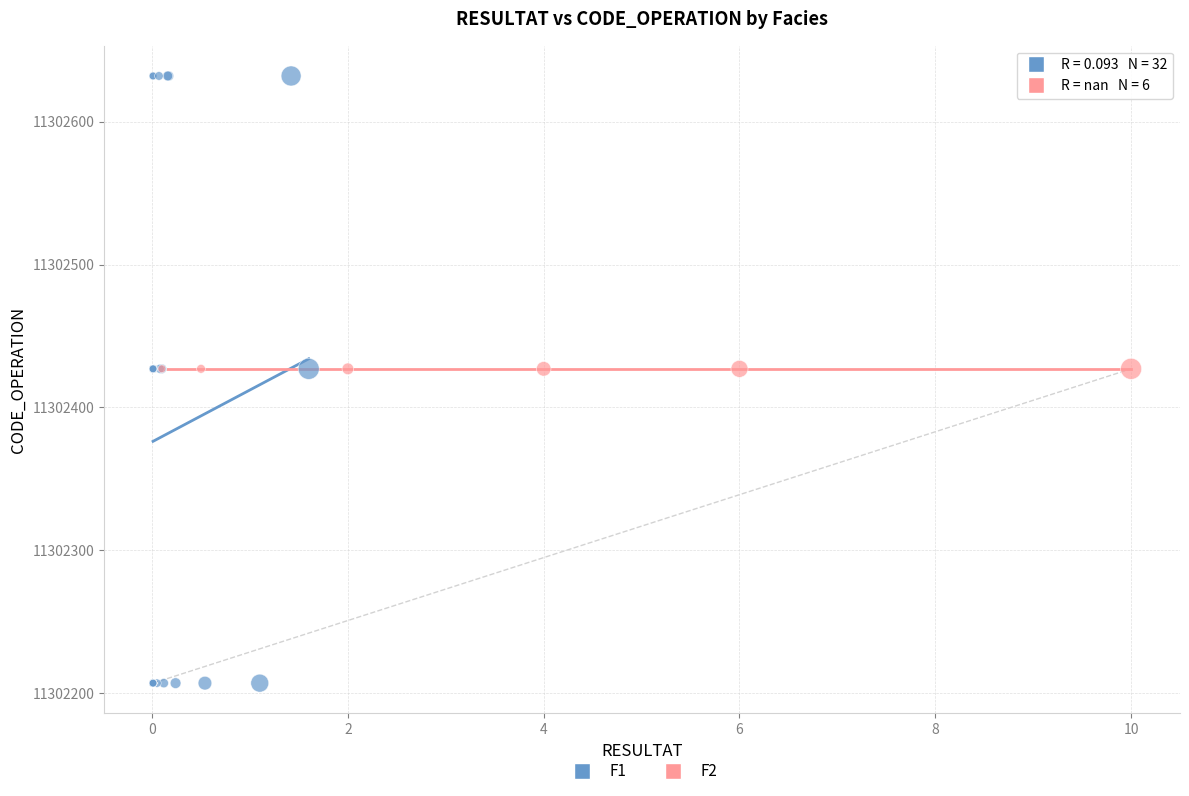

Which series contains the highest Y value?

F1